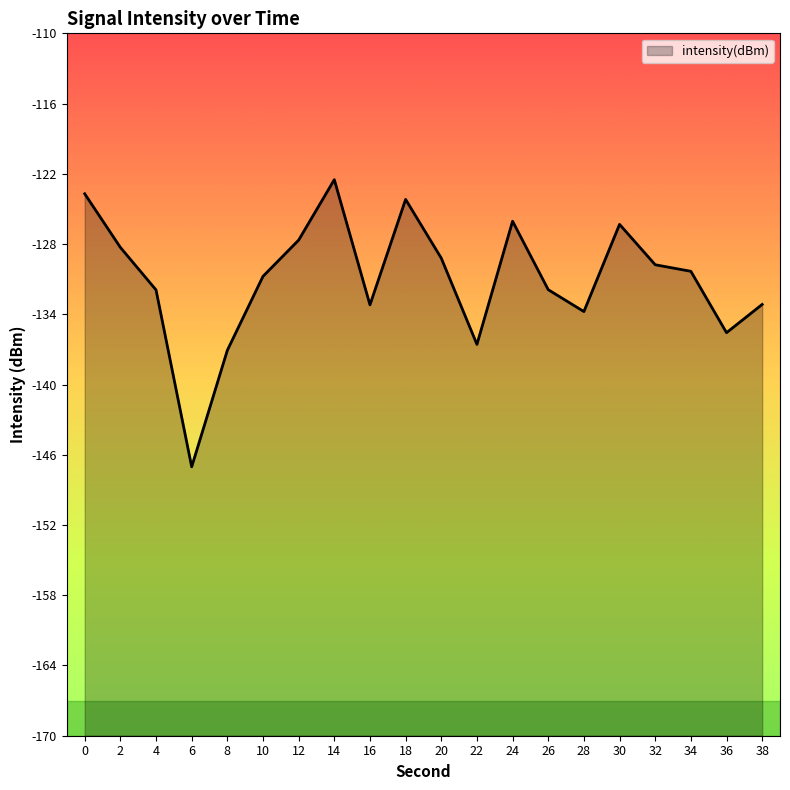

How many points are higher than both their immediate neighbors (excluding endpoints)?

4